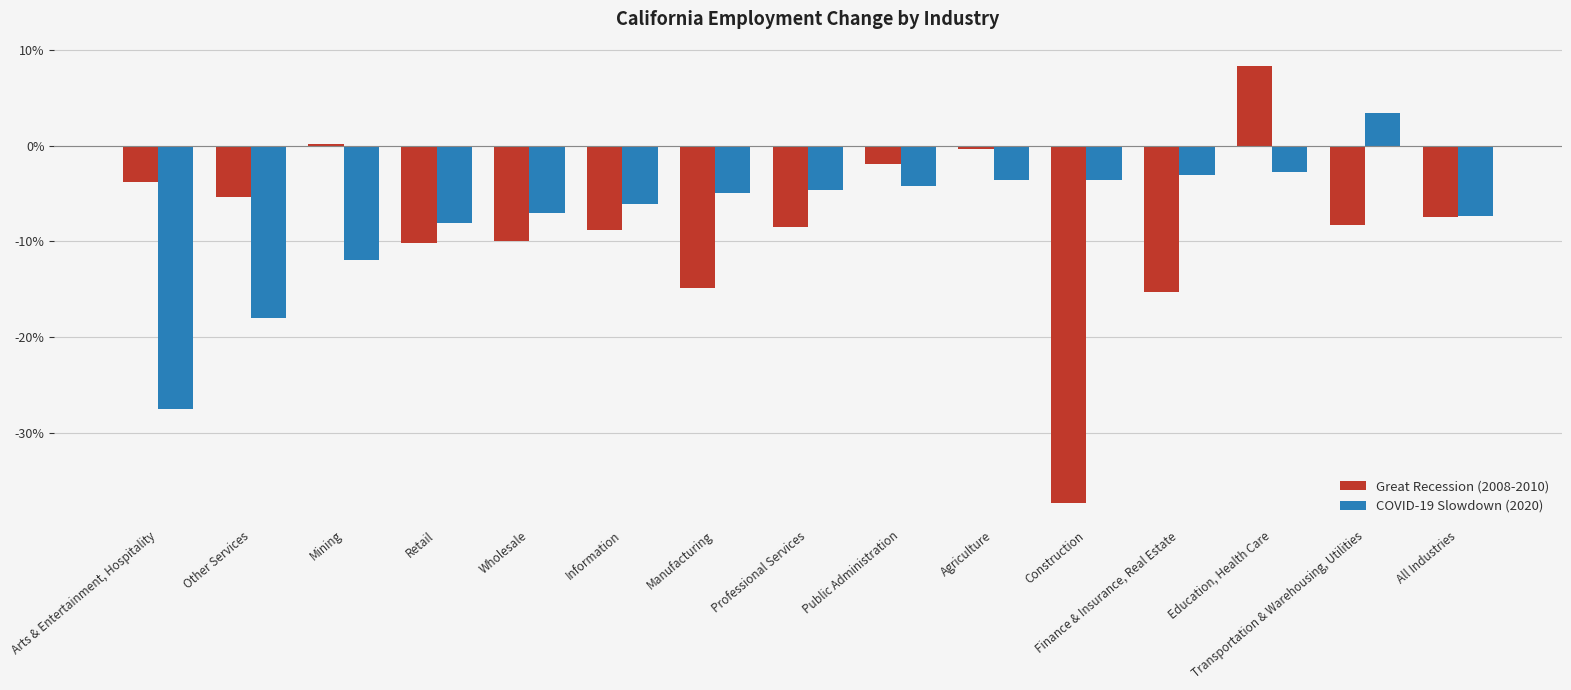

What are all the series names shown in the legend?

Great Recession (2008-2010), COVID-19 Slowdown (2020)